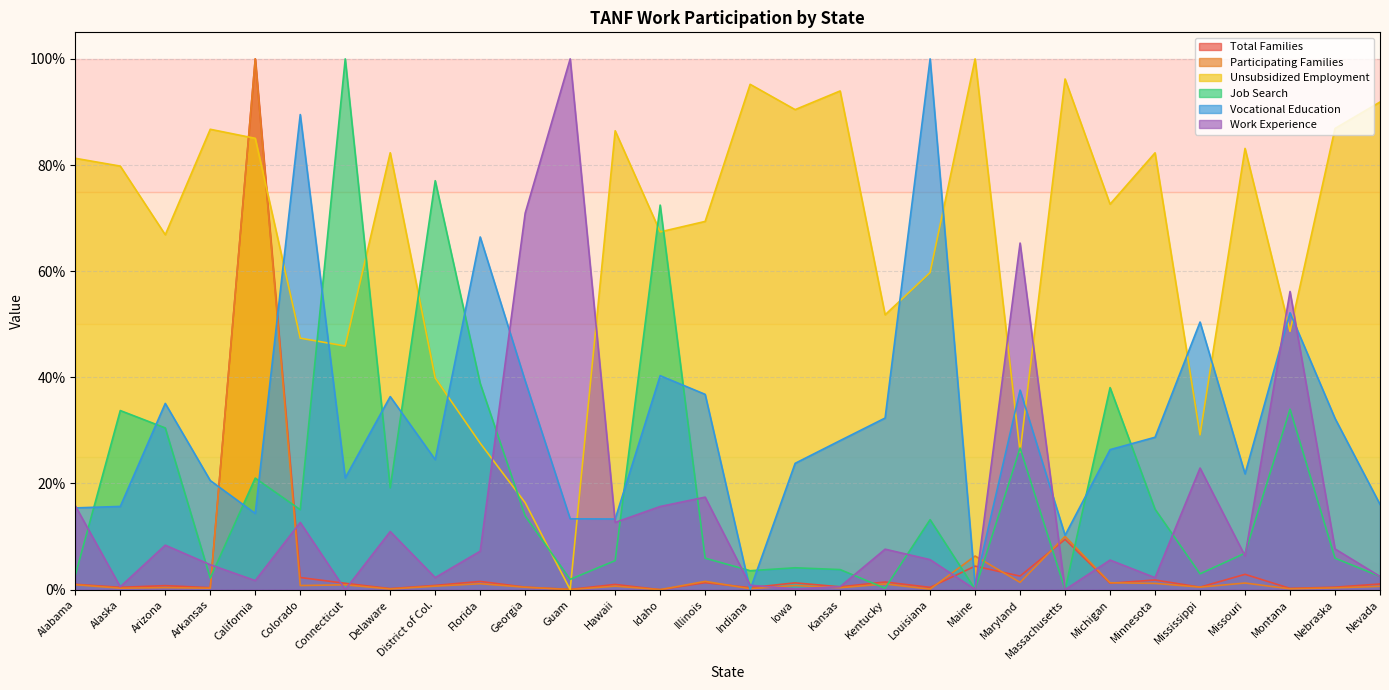

How many values in the Vocational Education series exceed 0?

29